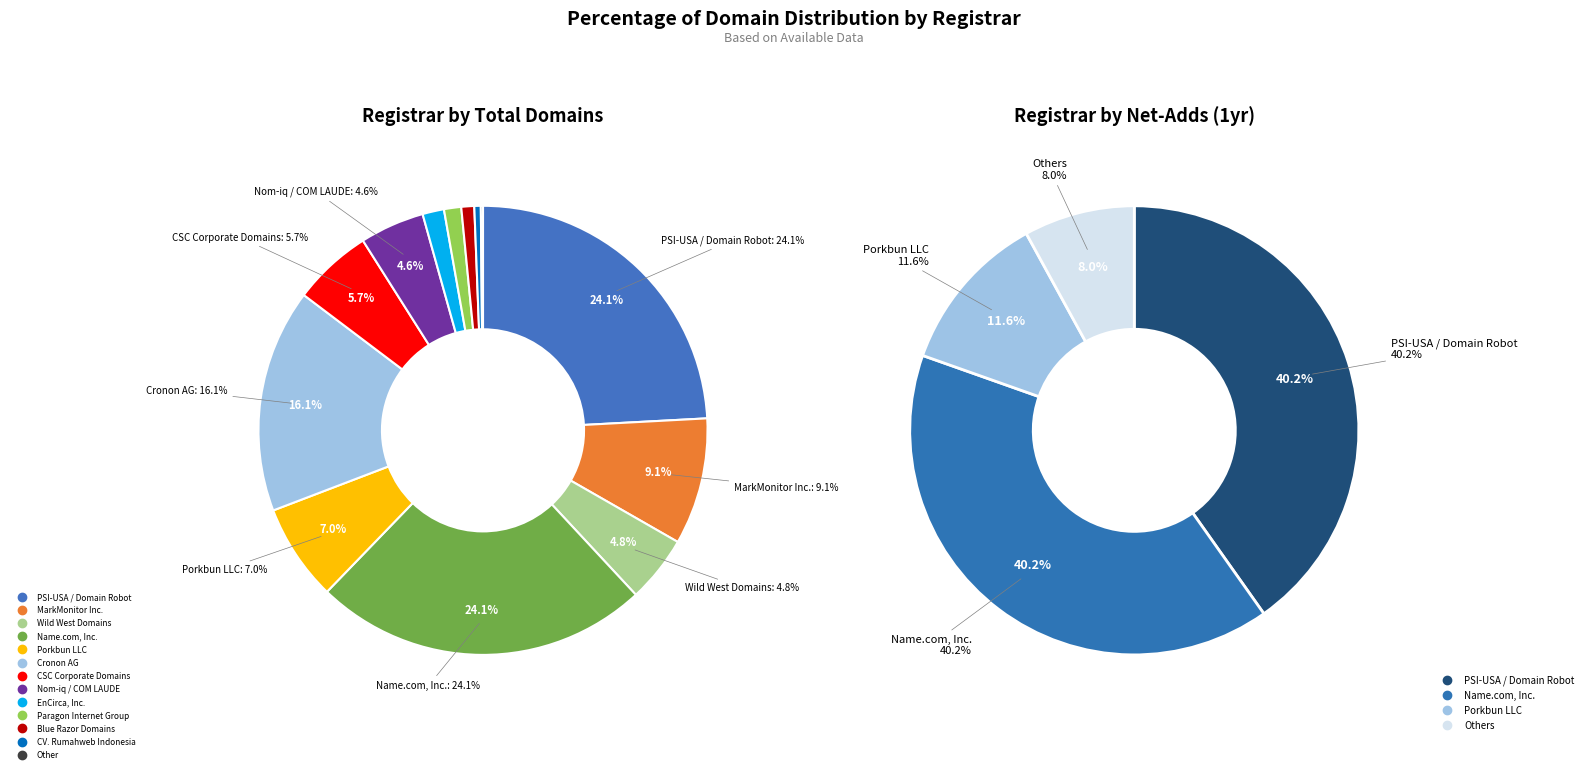

Approximately how many times larger is the value at CV. Rumahweb Indonesia compared to MarkMonitor Inc.?

0.1